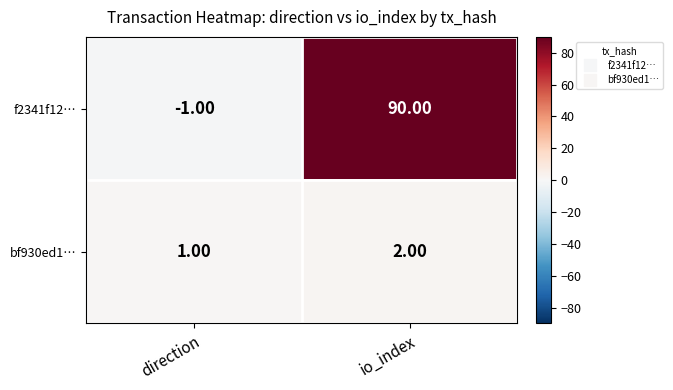

Rank the series at direction from lowest to highest value.

f2341f12…, bf930ed1…